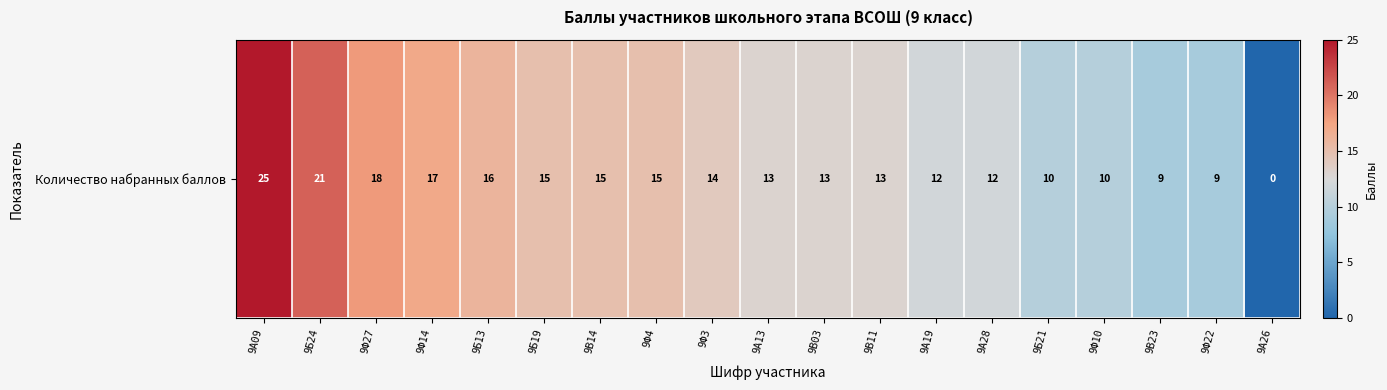

How many values are above zero?

18